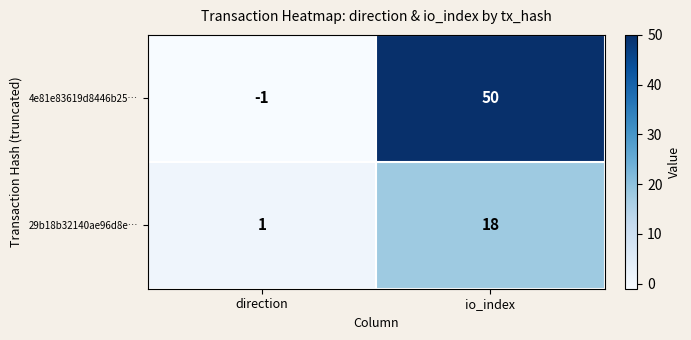

How many values in the 29b18b32140ae96d8e… series are below 18?

1